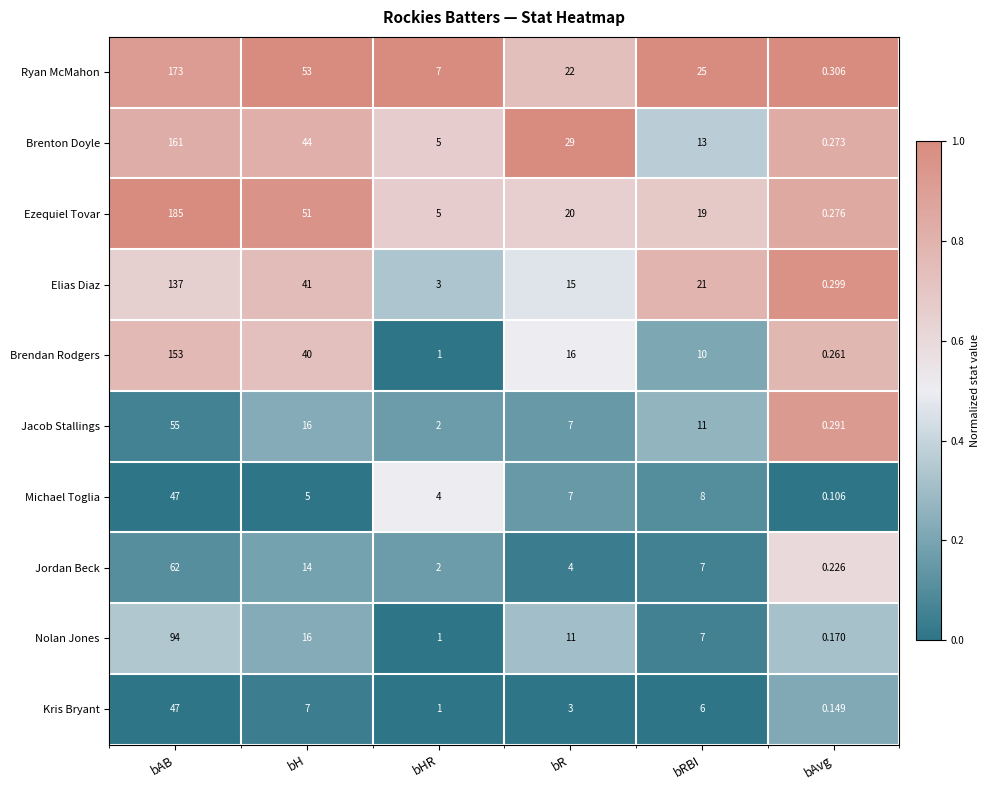

List the labels in order of Nolan Jones value, largest first.

bAB, bH, bR, bRBI, bHR, bAvg